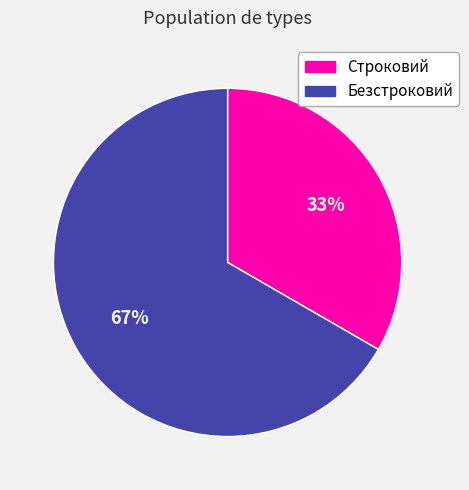

How many slices are in this pie chart?

2